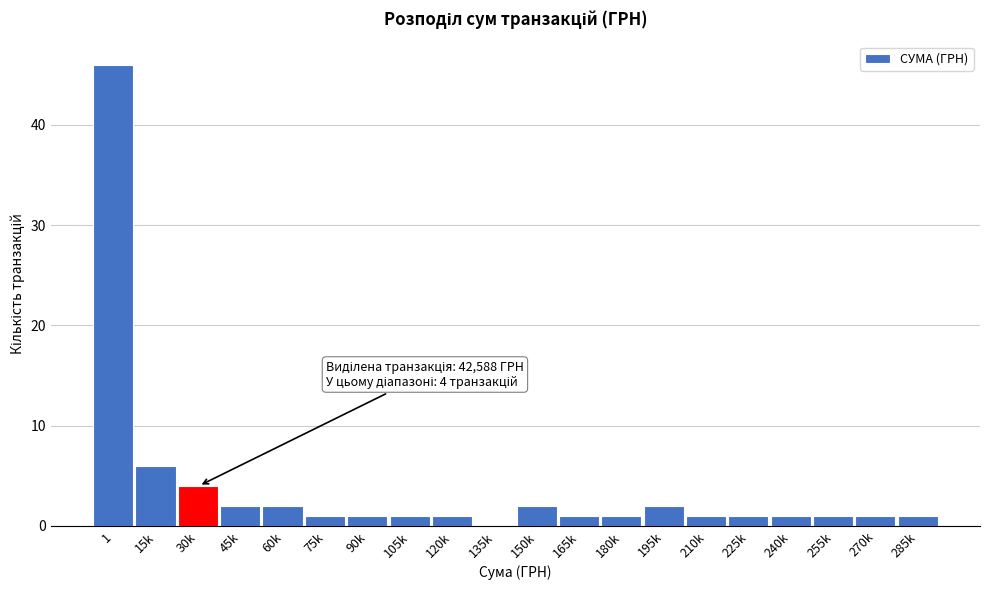

Reading left to right, list all the values displayed in this chart.

1=46	15k=6	30k=4	45k=2	60k=2	75k=1	90k=1	105k=1	120k=1	135k=0	150k=2	165k=1	180k=1	195k=2	210k=1	225k=1	240k=1	255k=1	270k=1	285k=1